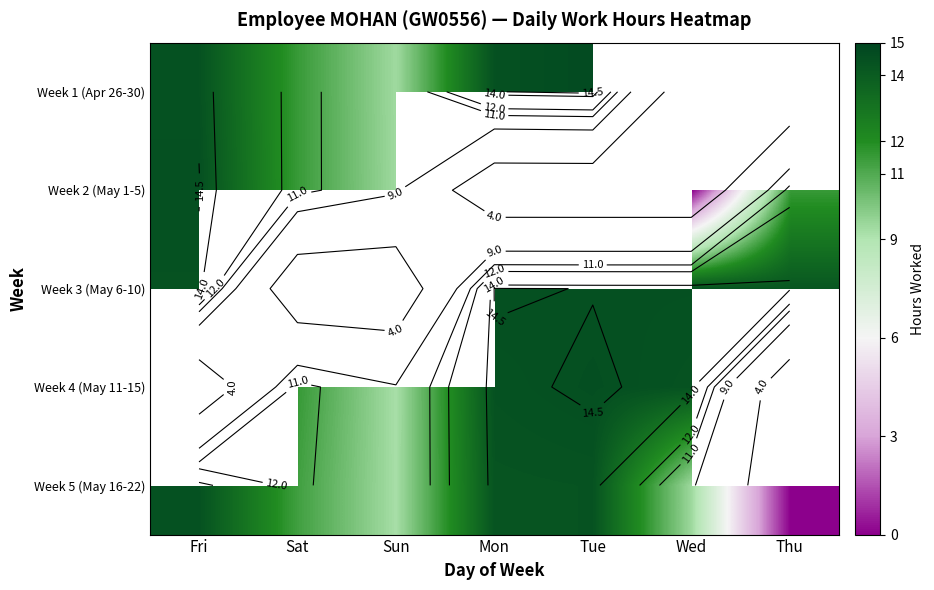

Which has a higher value, Sun or Fri?

Fri